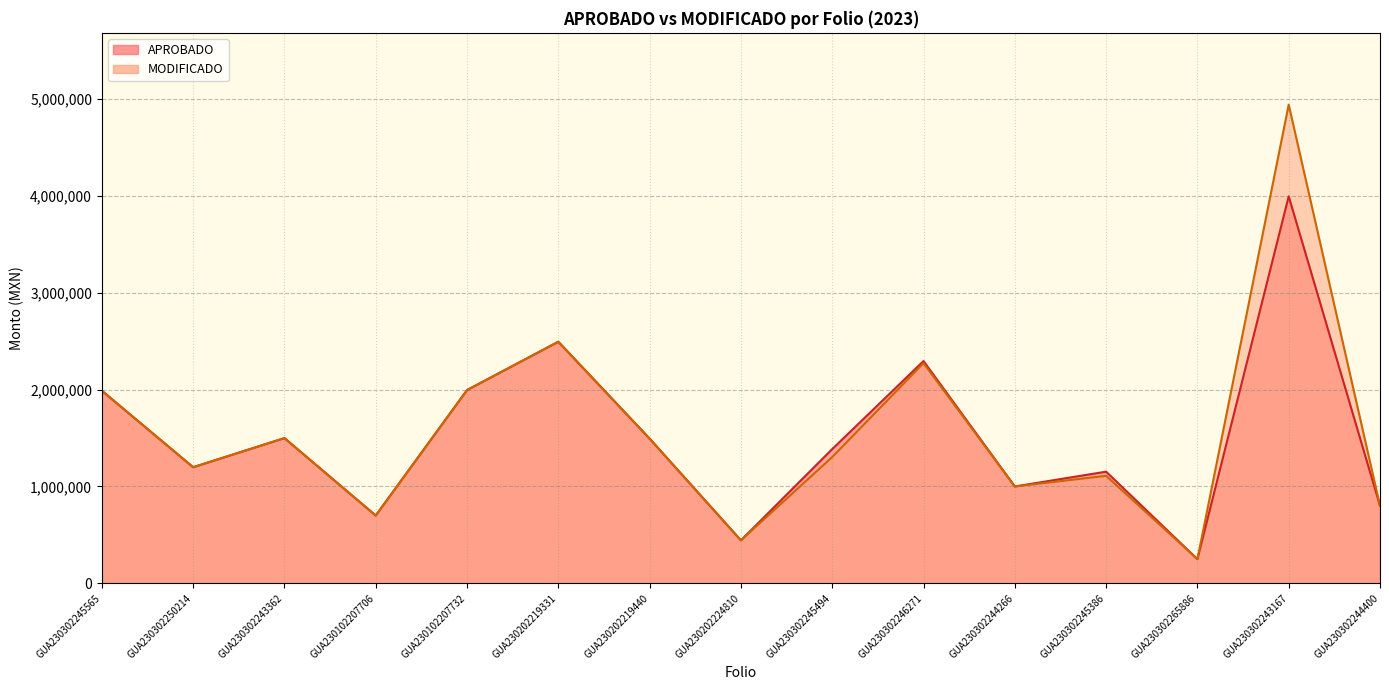

Which category has the lowest value in the APROBADO series?

GUA230302265886